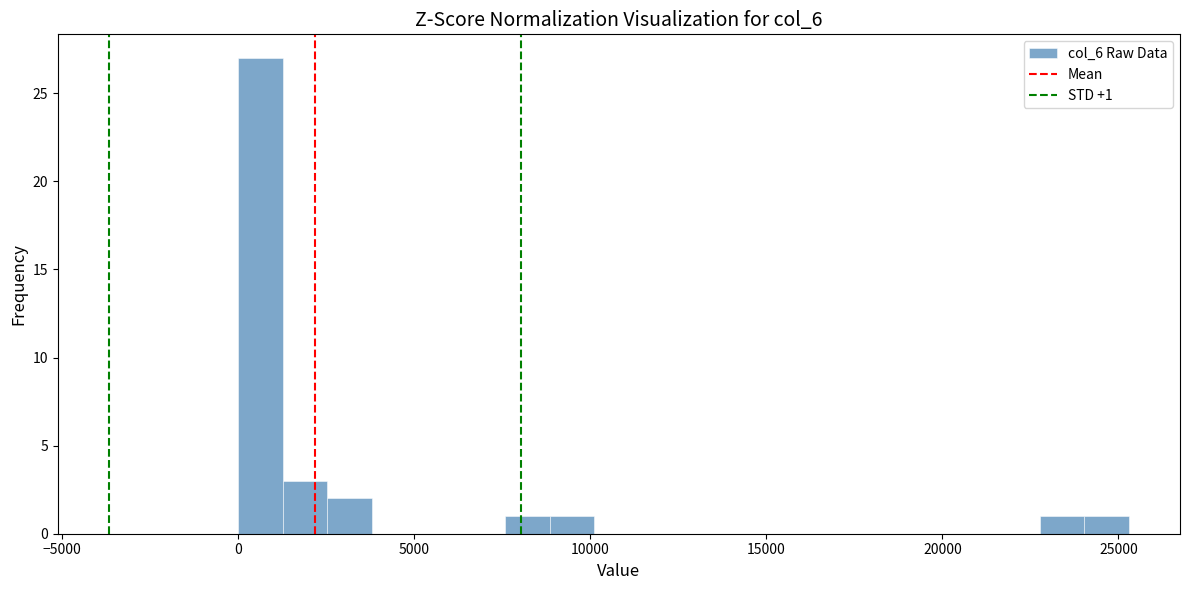

Read against the x-axis, roughly where is the centre of the tallest bar?

500